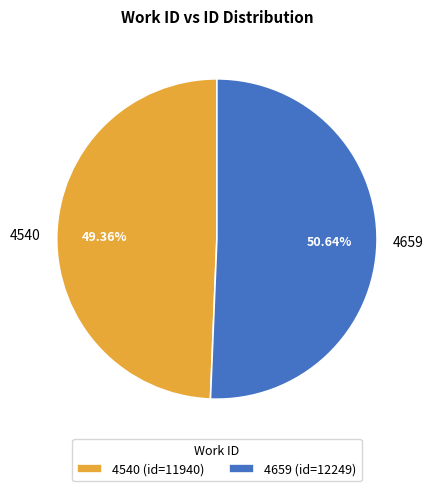

To the nearest percent, what is the difference between the largest and smallest slice percentages?

1%